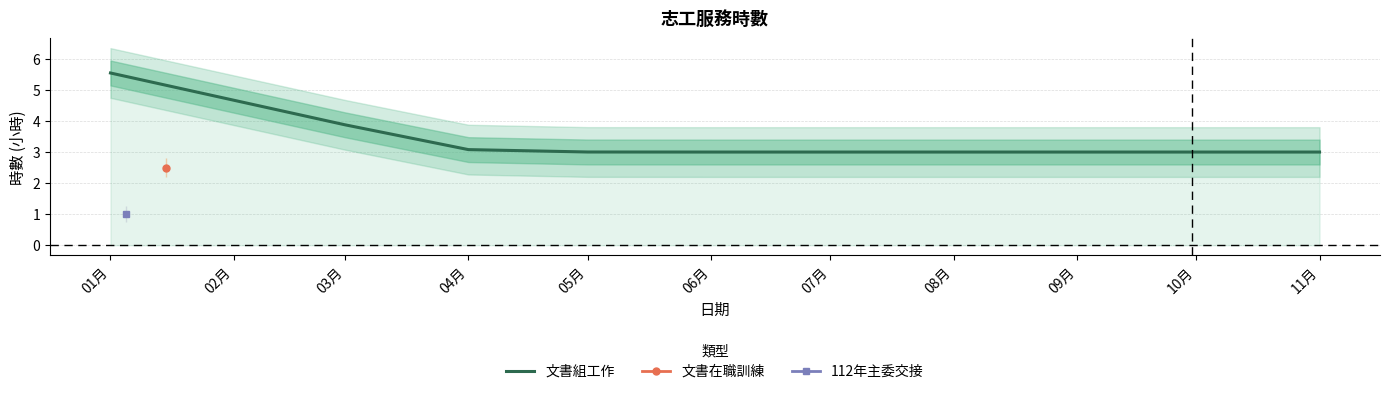

The value of 文書組工作 at 09月 is 5.2. True or false?

False